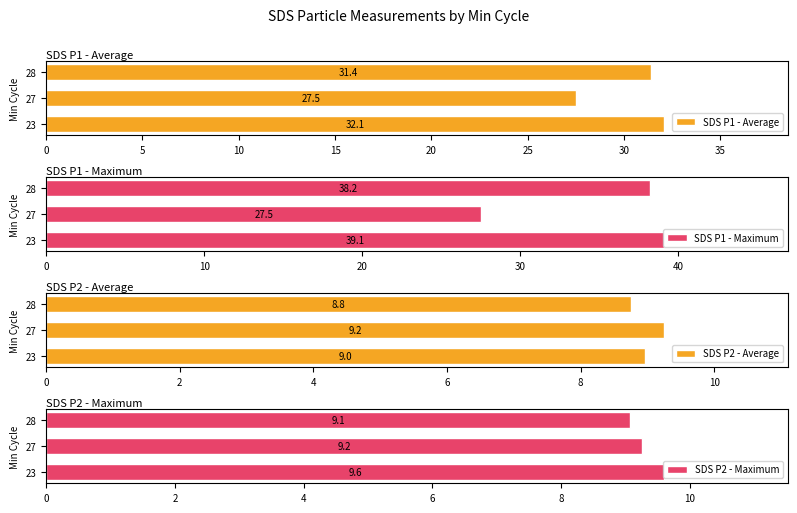

What are all the series names shown in the legend?

SDS P1 - Average, SDS P1 - Maximum, SDS P2 - Average, SDS P2 - Maximum